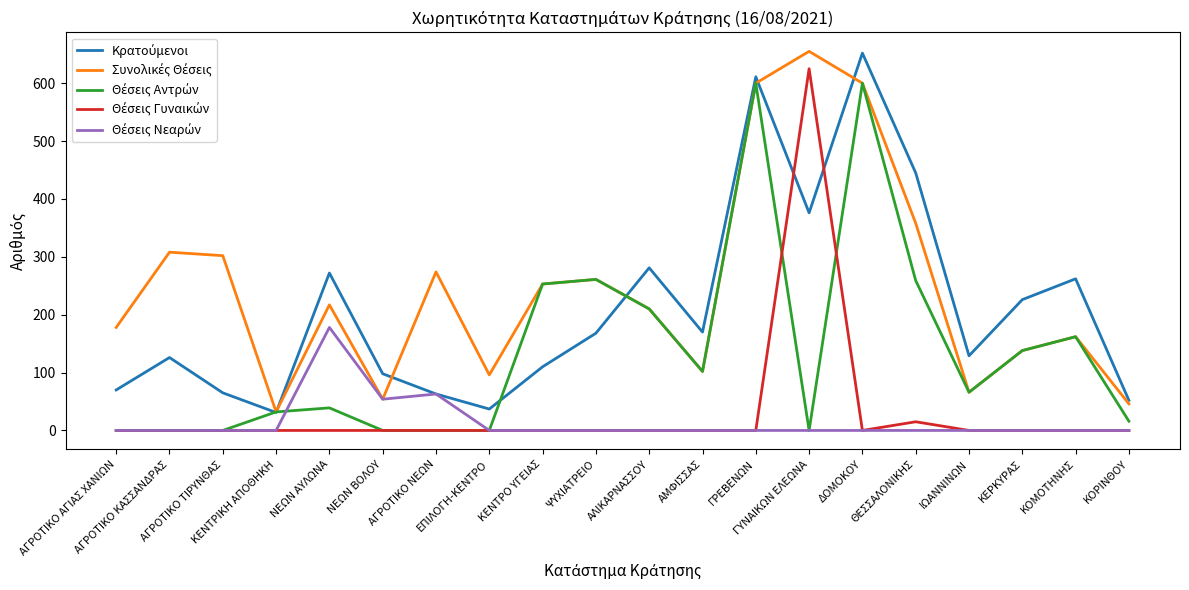

What is the maximum value shown in the chart?

655